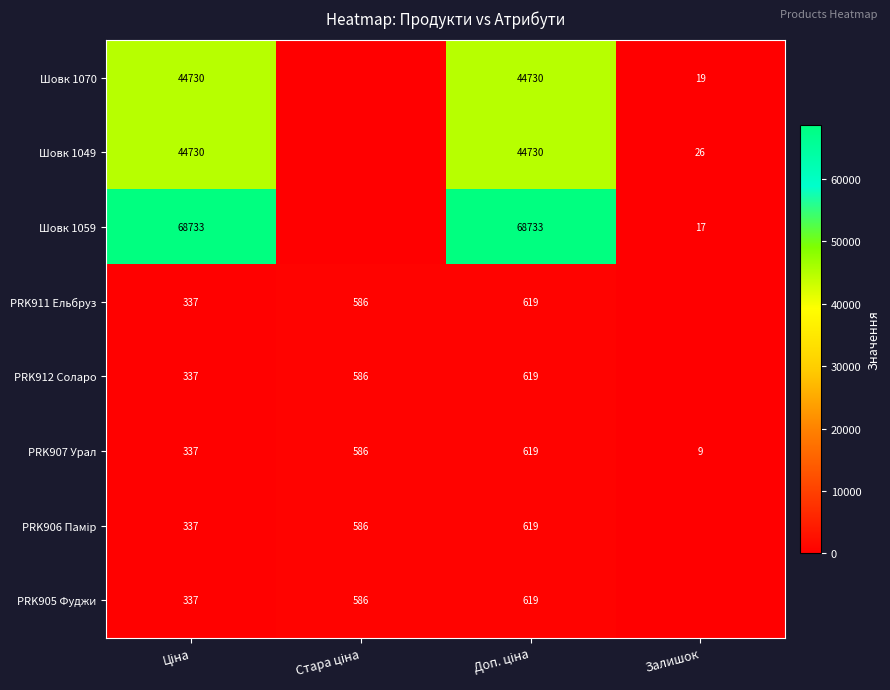

True or false: PRK907 Урал has a value of 9 at Залишок.

True